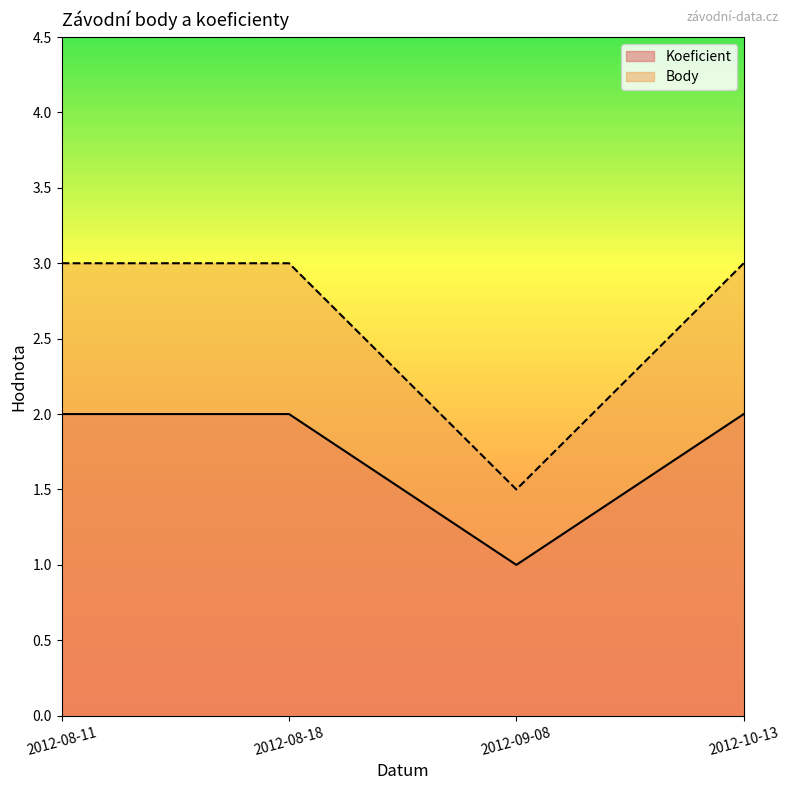

Where is Body nearest to the value 2?

2012-09-08